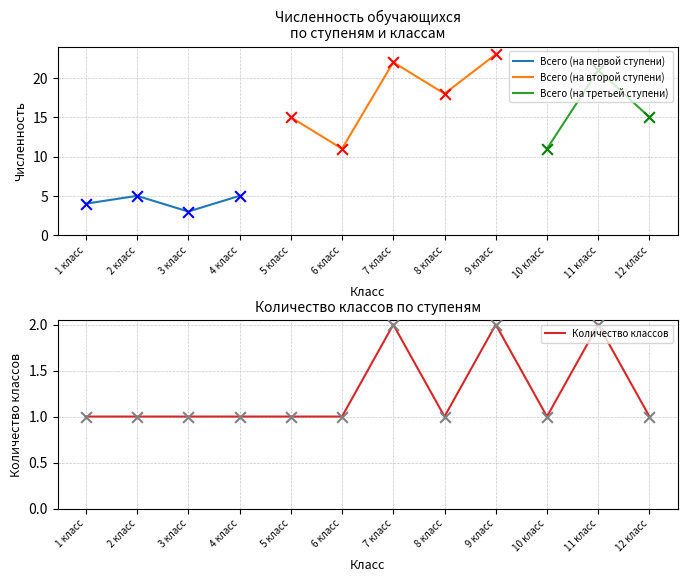

Is the value of Количество классов at 4 класс greater than the value of Всего (на второй ступени) at 5 класс?

No